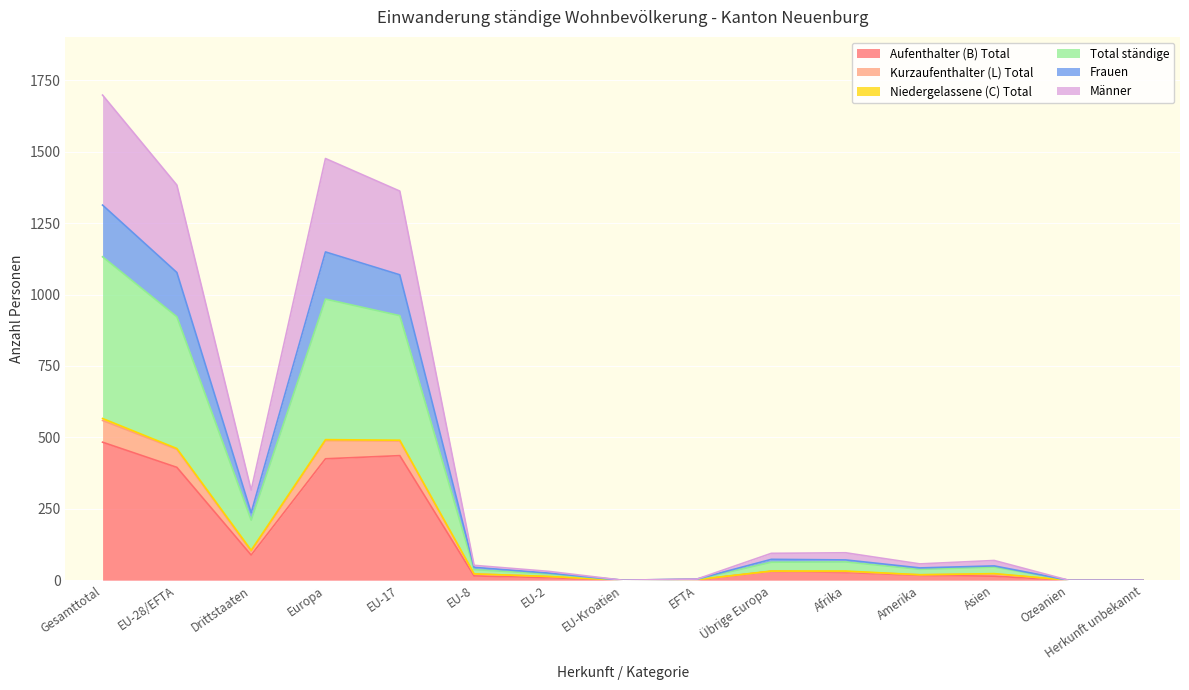

The value of Aufenthalter (B) Total at Herkunft unbekannt is 0. True or false?

True